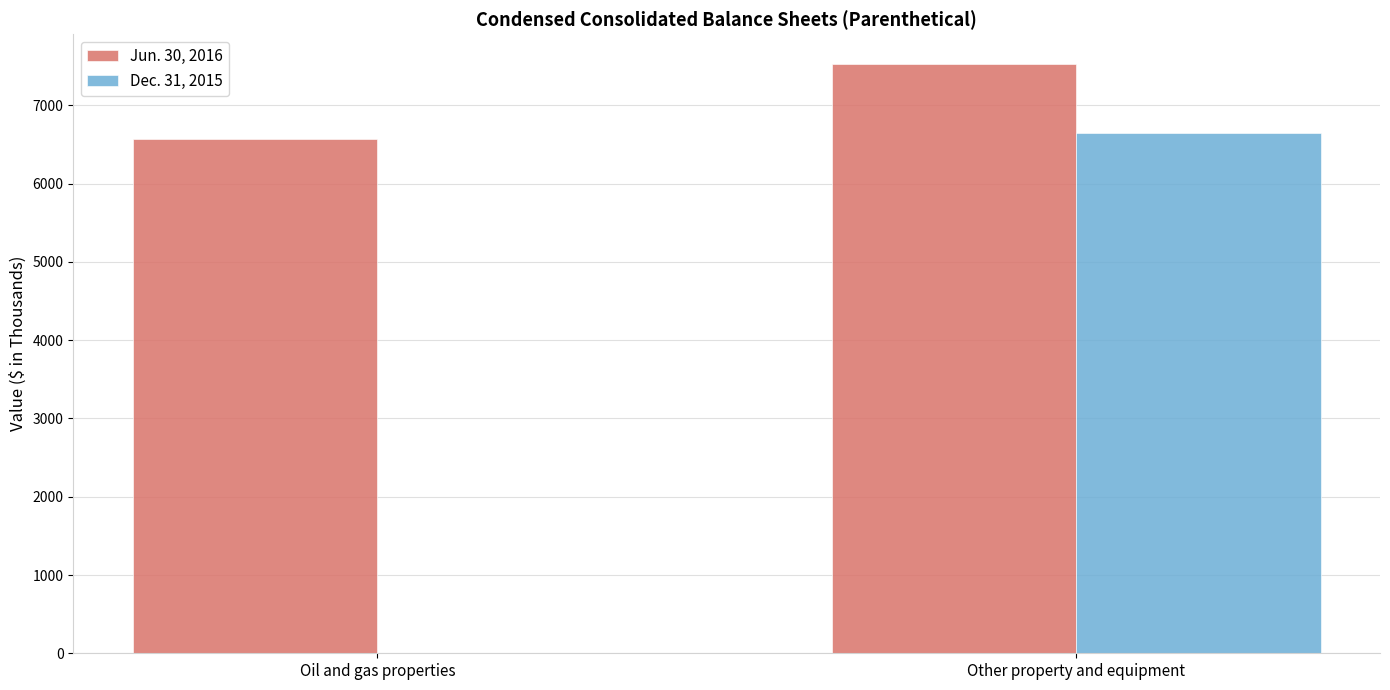

Reading right to left, list all the values displayed in this chart.

Jun. 30, 2016: 7533	6574
Dec. 31, 2015: 6647	0